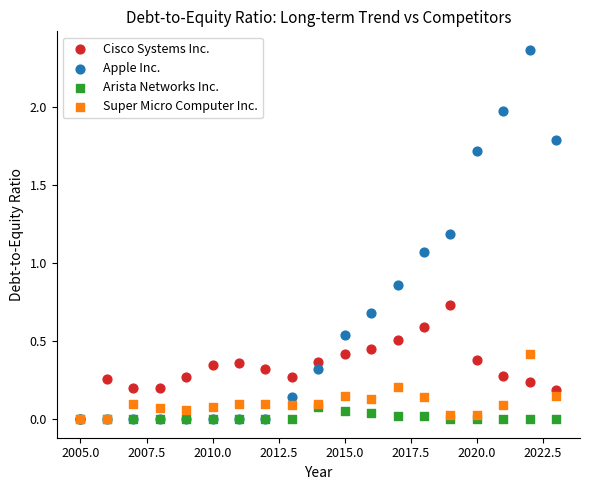

What are all the series names shown in the legend?

Cisco Systems Inc., Apple Inc., Arista Networks Inc., Super Micro Computer Inc.